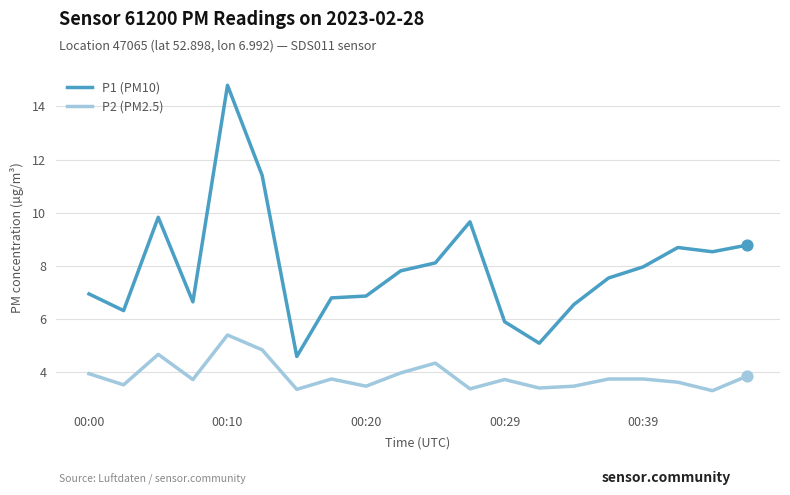

Which series has the largest range (max minus min)?

P1 (PM10)